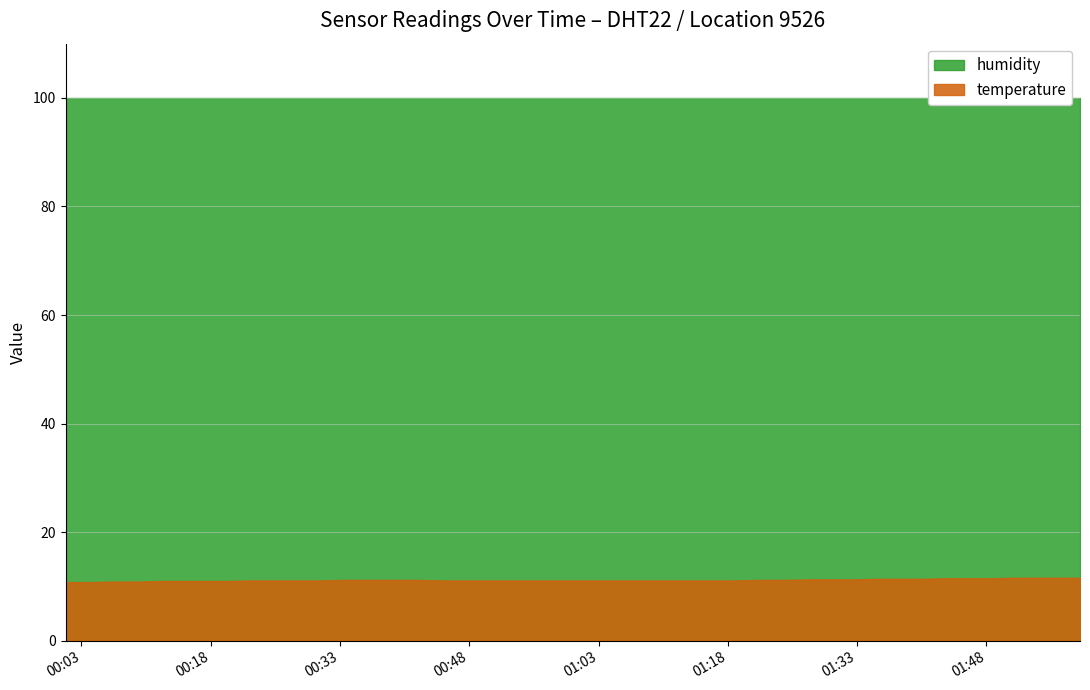

What is the smallest value displayed?

10.8